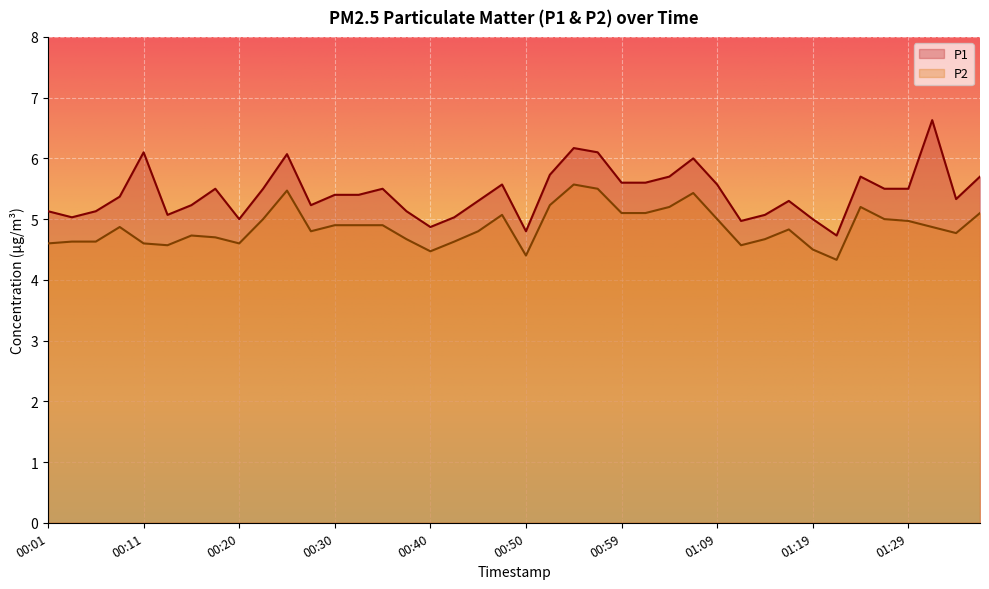

Read the P2 value at 01:12.

4.6